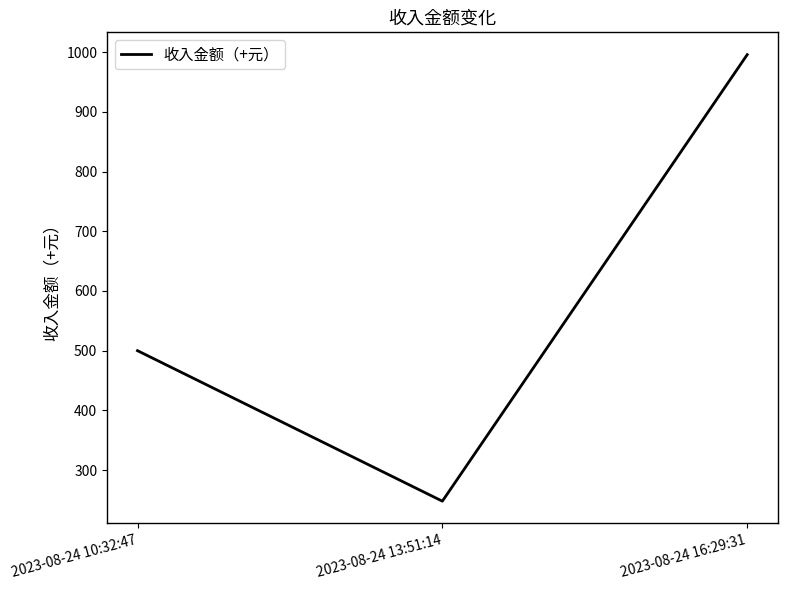

Reading right to left, transcribe all the data shown in this chart.

2023-08-24 16:29:31=996.0	2023-08-24 13:51:14=247.9	2023-08-24 10:32:47=500.0